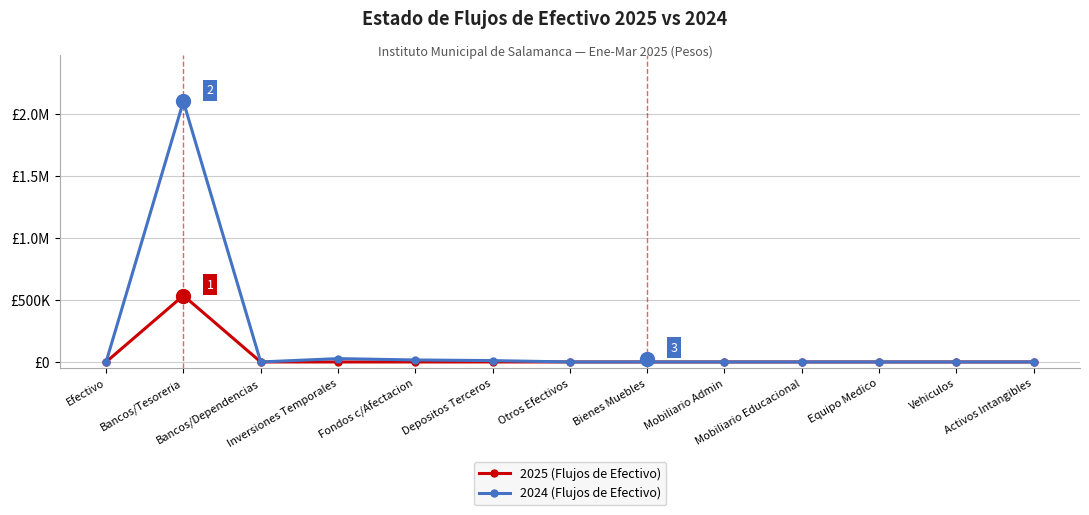

At which label does 2024 (Flujos de Efectivo) reach its minimum?

Efectivo